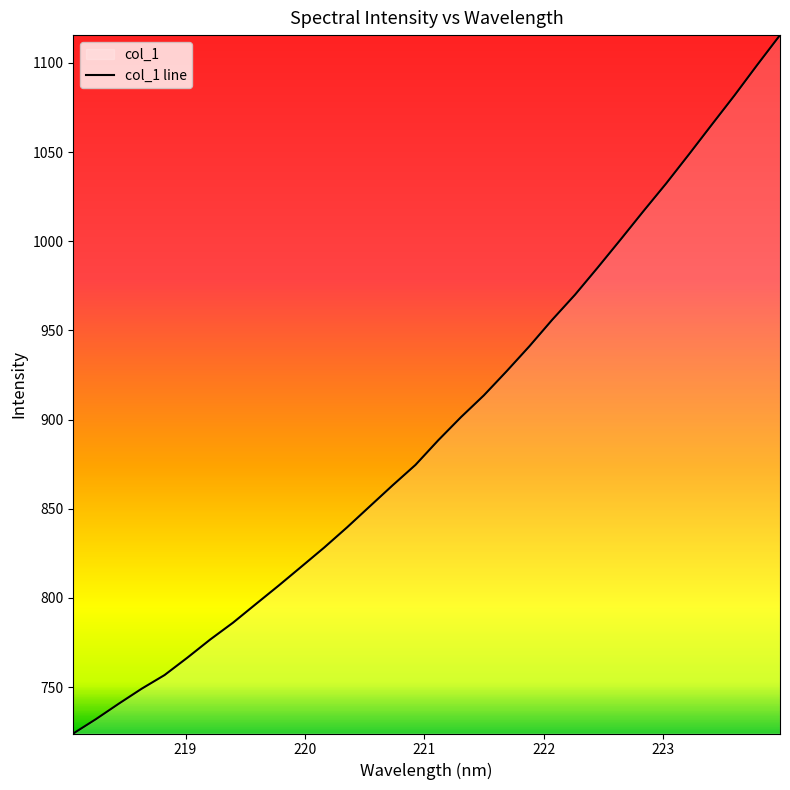

What is the change in value from 221.3083 to 223.2172?

+147.2